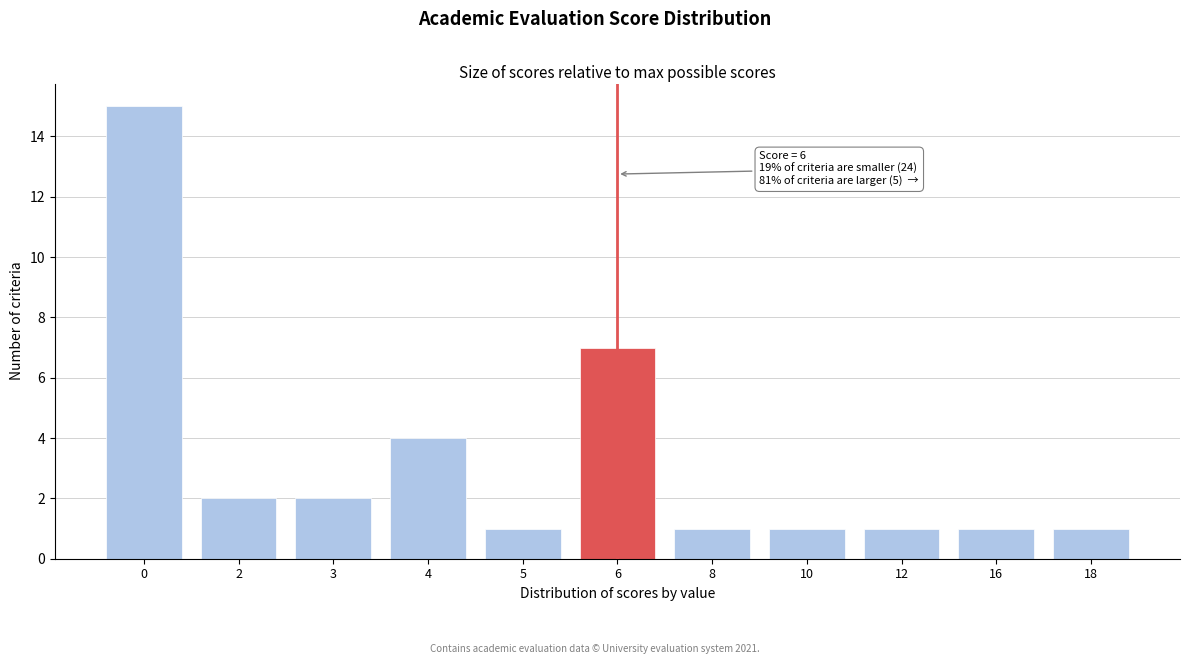

Reading right to left, extract all data points from this chart.

18=1	16=1	12=1	10=1	8=1	6=7	5=1	4=4	3=2	2=2	0=15